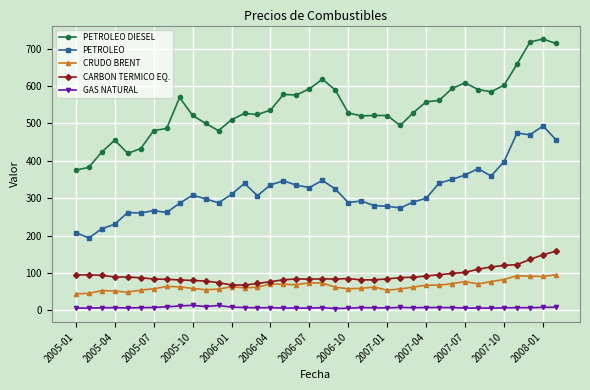

Which series has the widest spread of values?

PETROLEO DIESEL